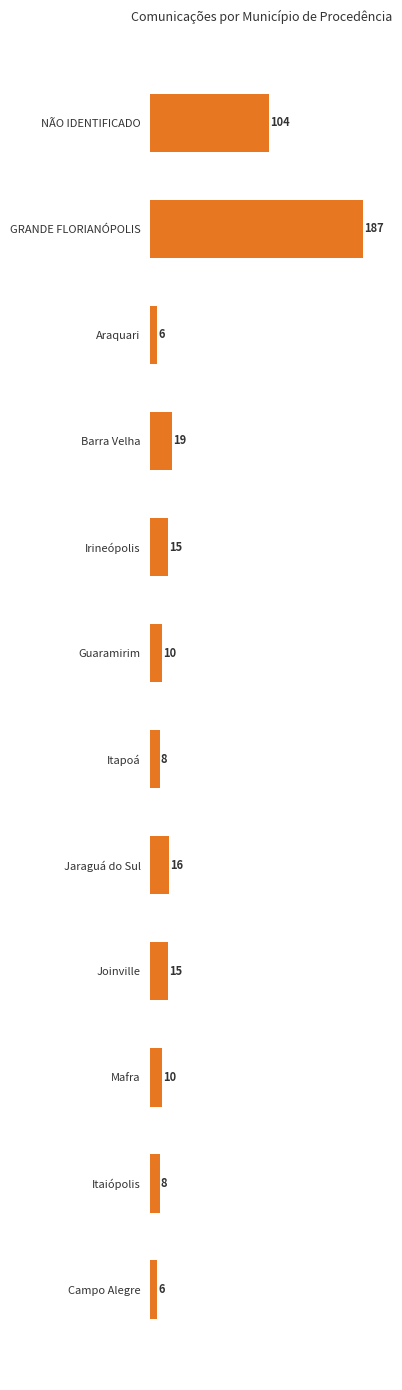

True or false: the data shows 19 at Barra Velha.

True